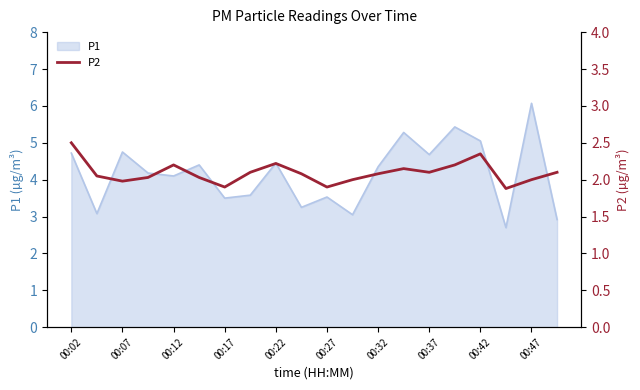

True or false: P1 has a value of 4.3 at 00:32.

True